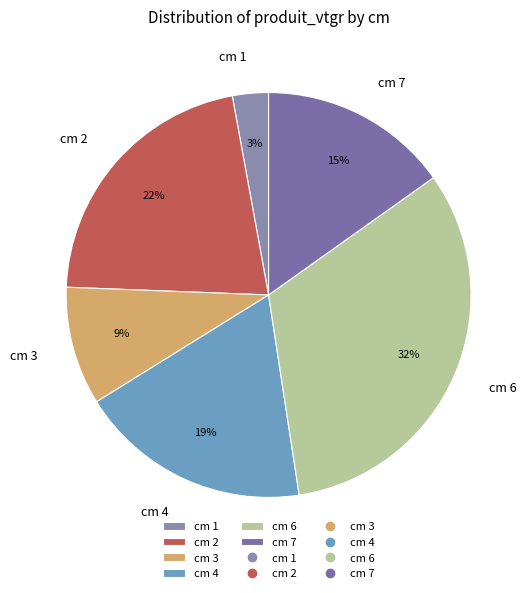

Count the number of slices in the pie.

6